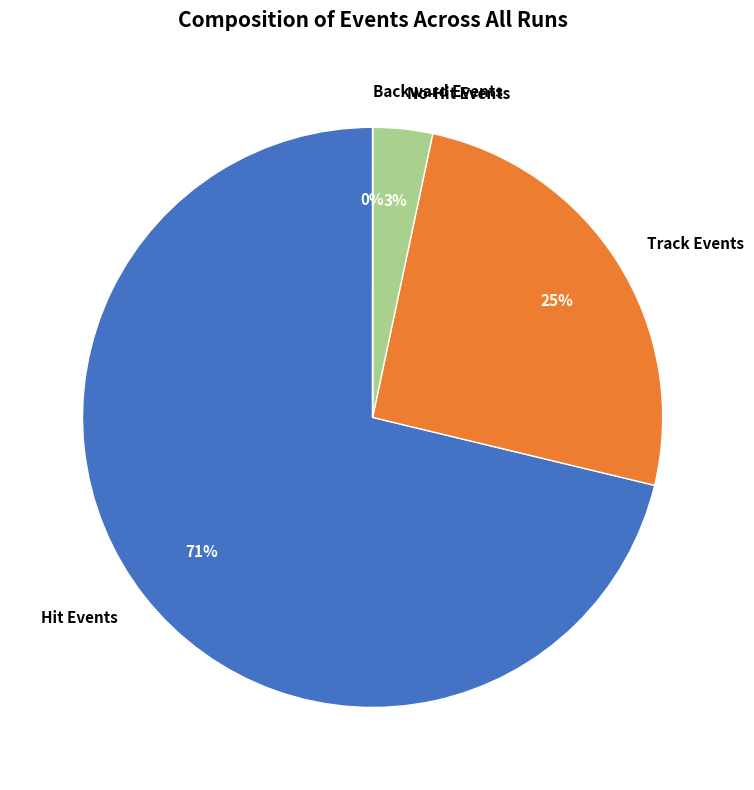

Is there any slice that represents more than half of the pie?

Yes